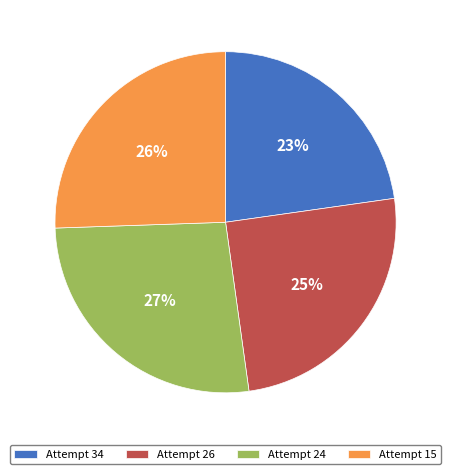

Is there any slice that represents more than half of the pie?

No